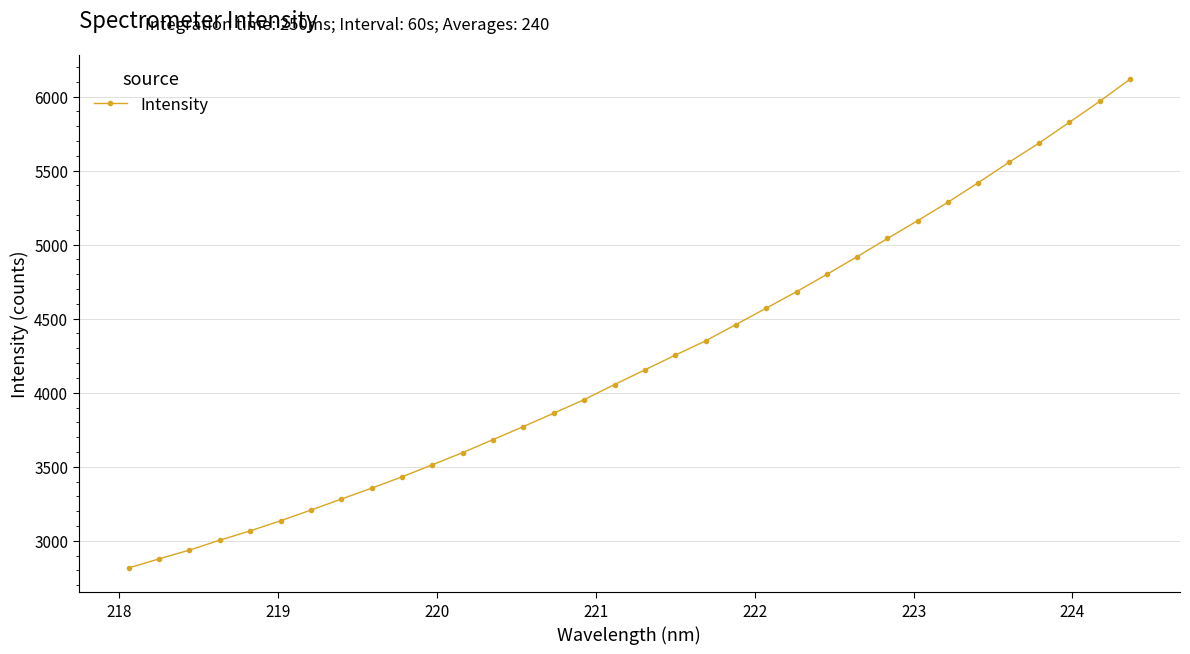

What is the value of the 33rd point from the left?

5967.0